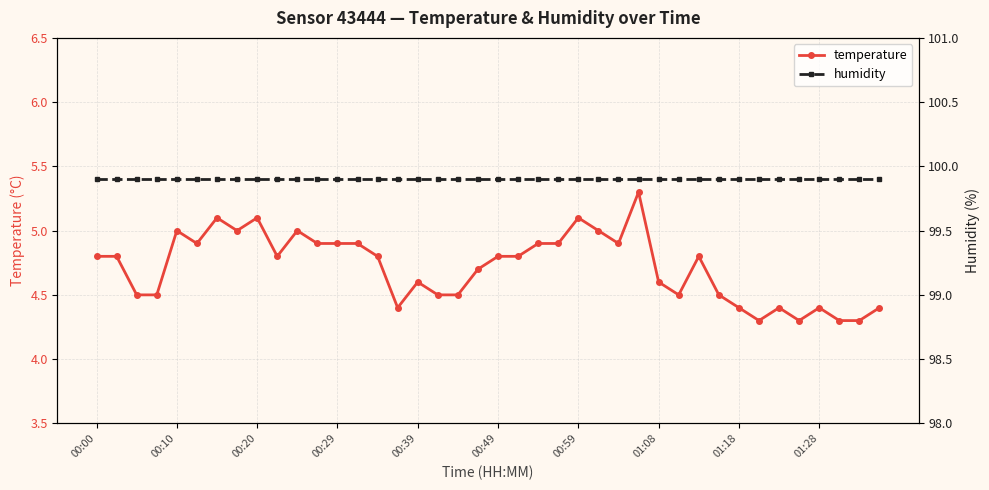

What is the maximum value for humidity?

99.9